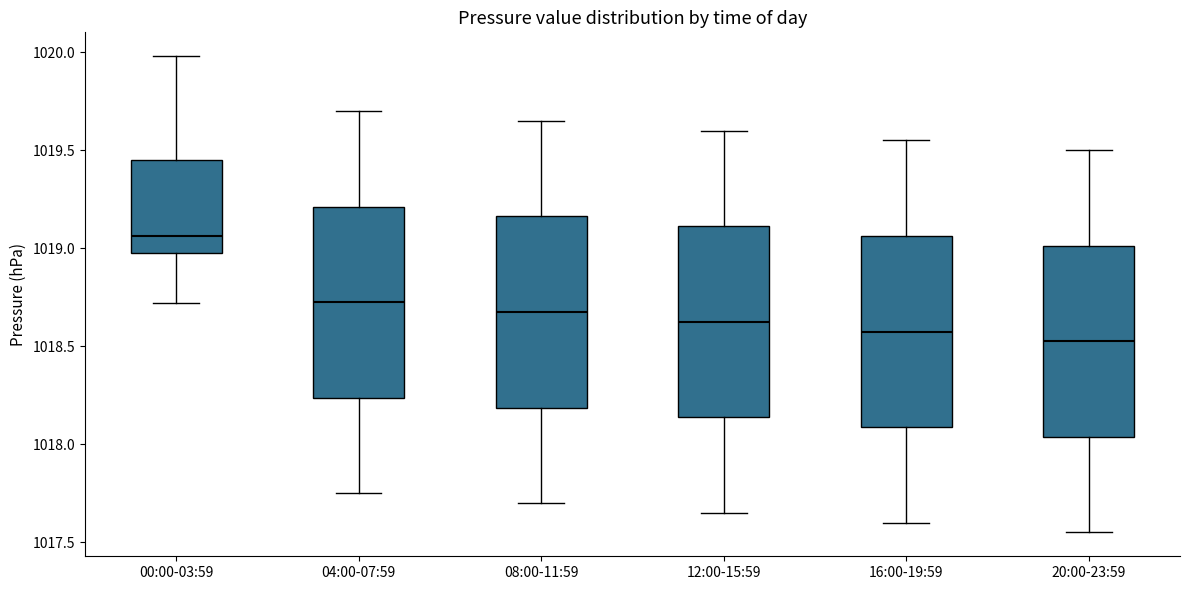

Where is the lower edge of the box for 00:00-03:59 on the y-axis? The values are not printed on the chart, so give them approximately, as read against the axis.

1019.00